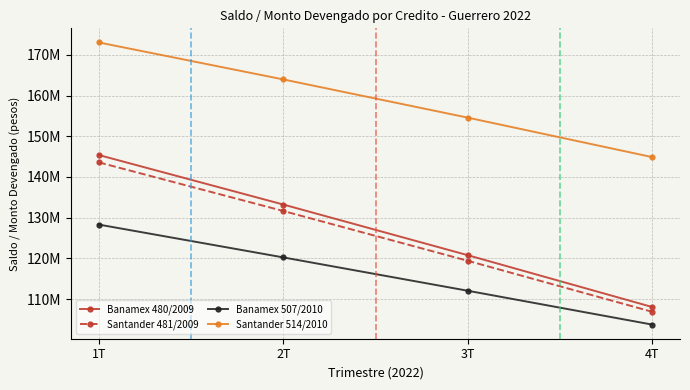

What position from the right is 1T?

4